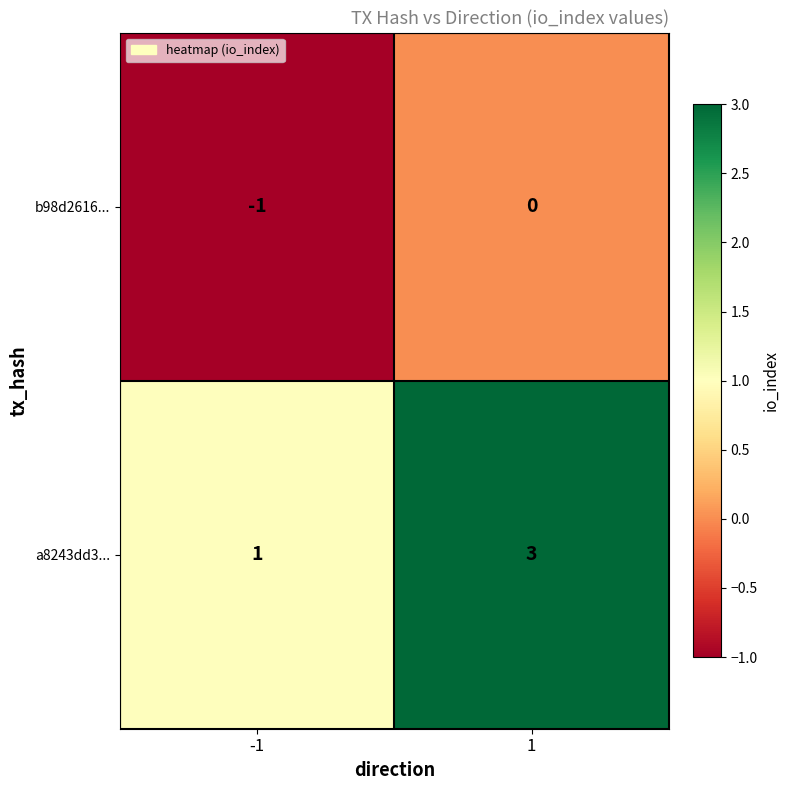

Which series has the largest total across all categories?

a8243dd3...